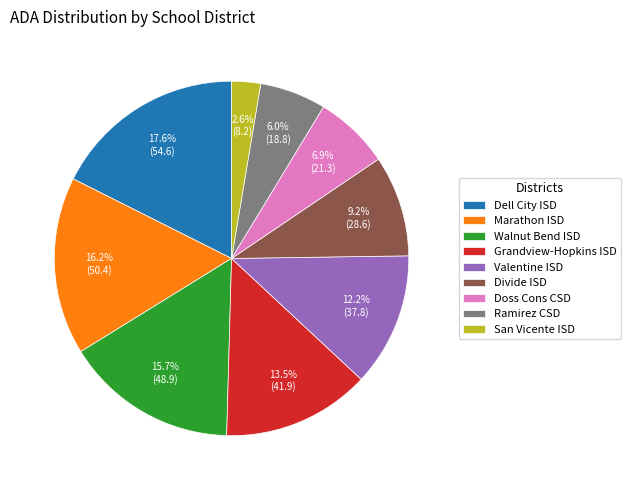

How many slices are in this pie chart?

9